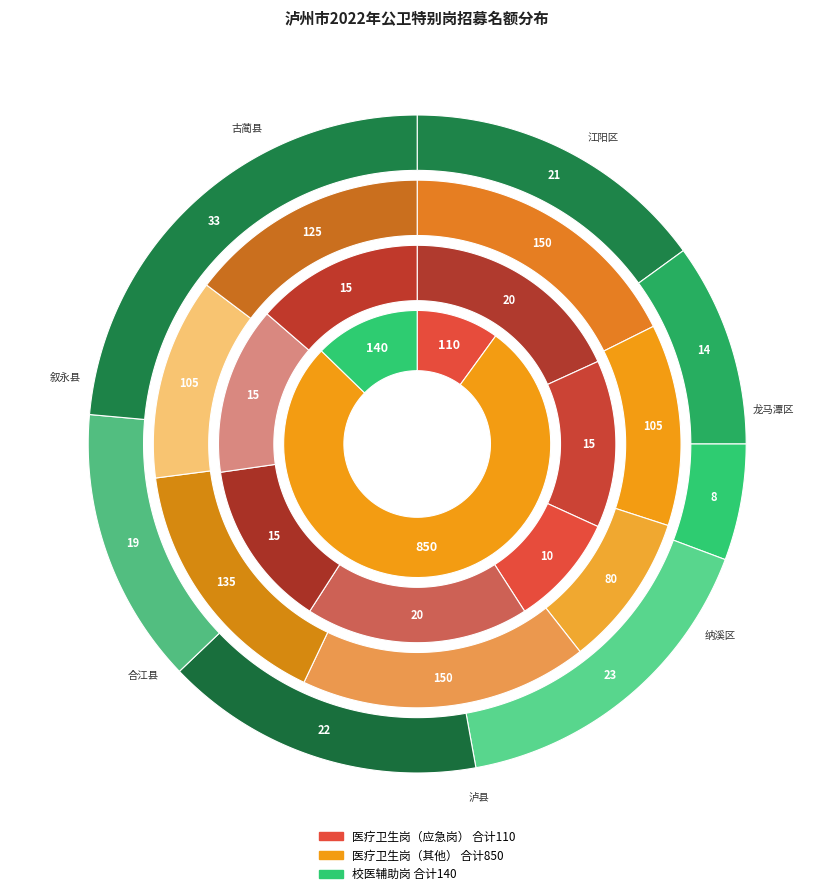

What is the difference between the highest and lowest values at 叙永县?

90